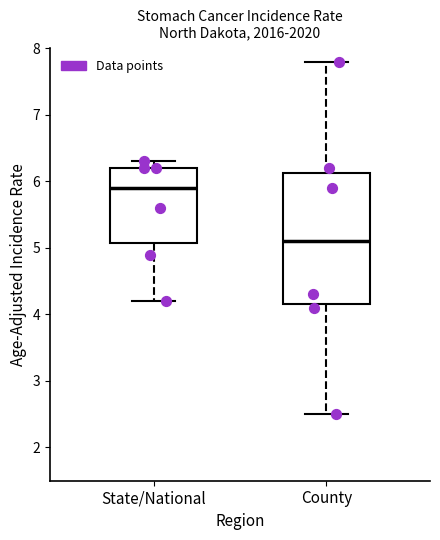

Reading left to right, transcribe this box plot: for each box, give where its median line is, the range the box spans, and where its two whiskers end, as read against the y-axis. The values are not printed on the chart, so give them approximately, as read against the axis.

State/National: median 5.9, box 5.1 to 6.2, whiskers 4.2 to 6.3
County: median 5.1, box 4.2 to 6.1, whiskers 2.5 to 7.8